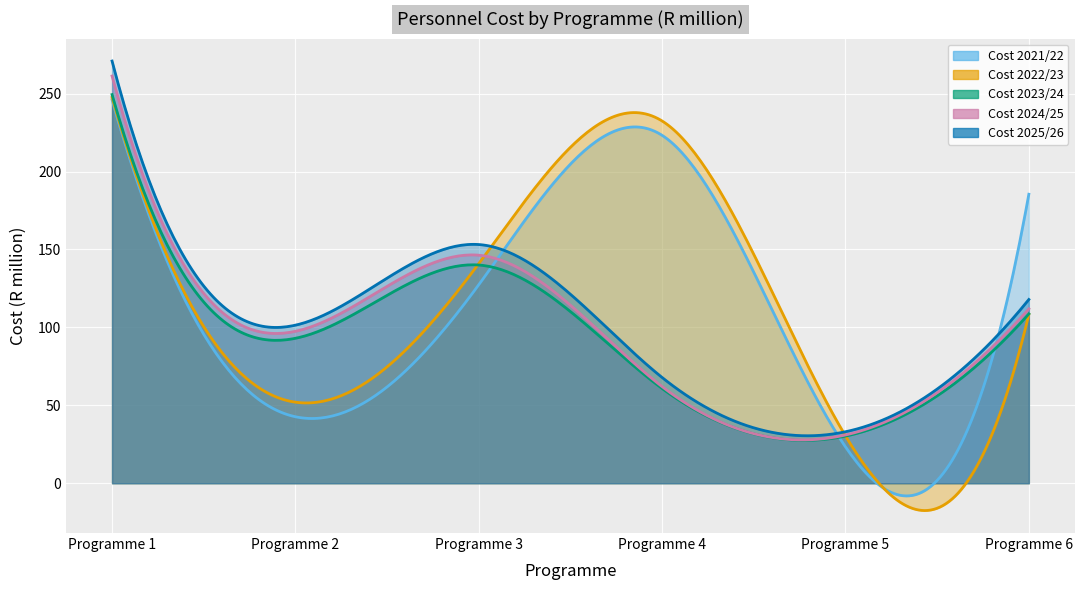

How many interior local valleys does the Cost 2023/24 series have?

2